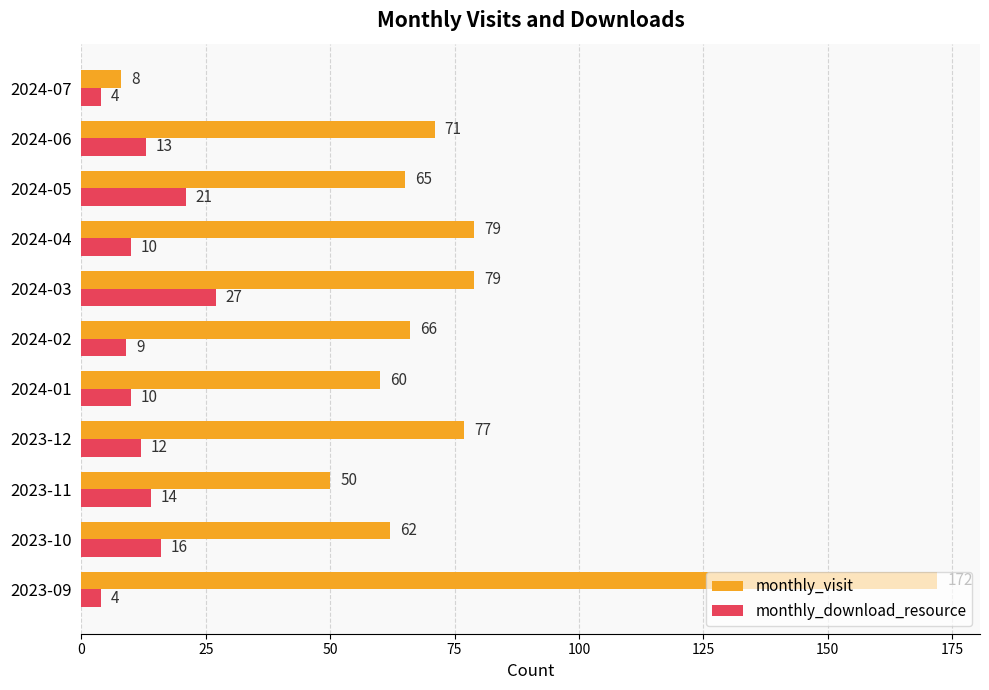

The value of monthly_visit at 2024-06 is 71. True or false?

True